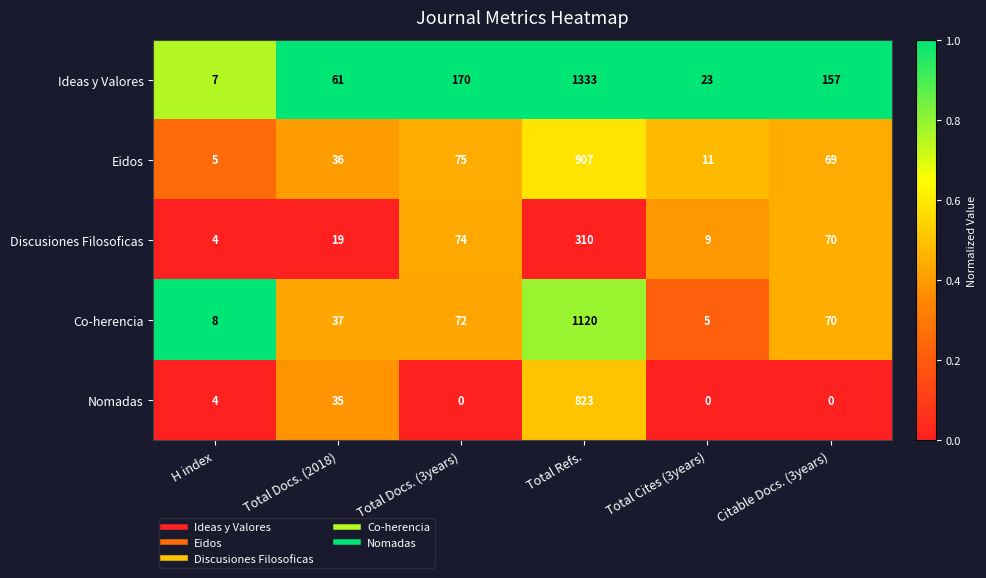

What is the difference between the maximum and minimum values in the Eidos series?

902